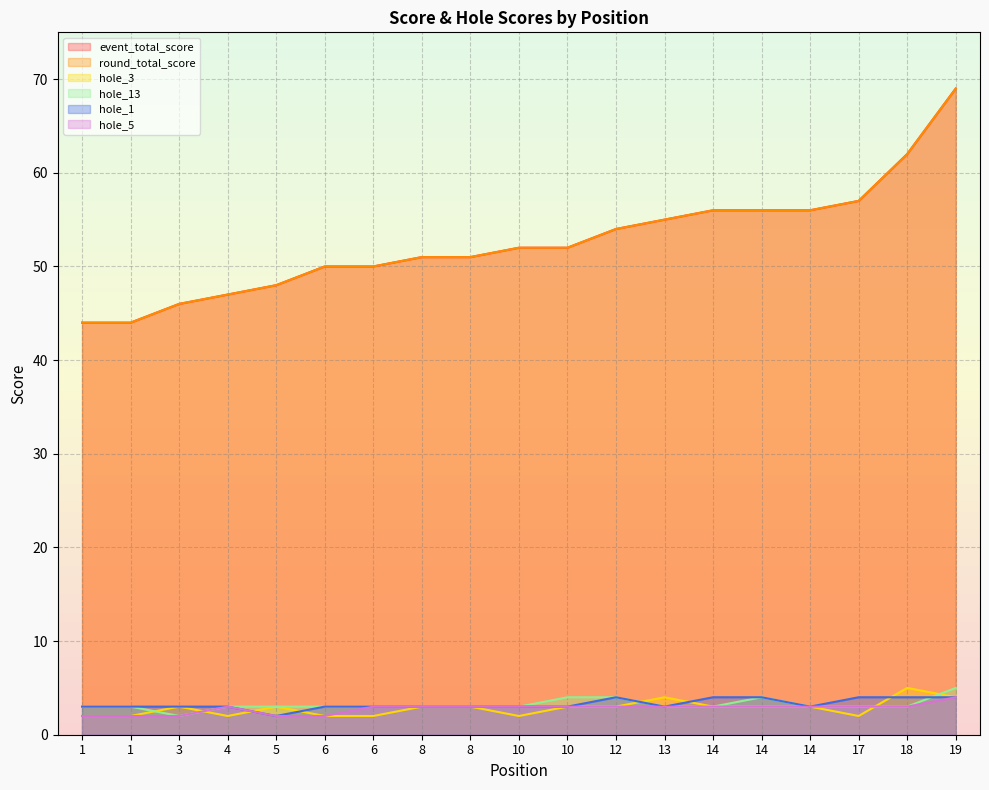

What is the maximum value for hole_5?

4